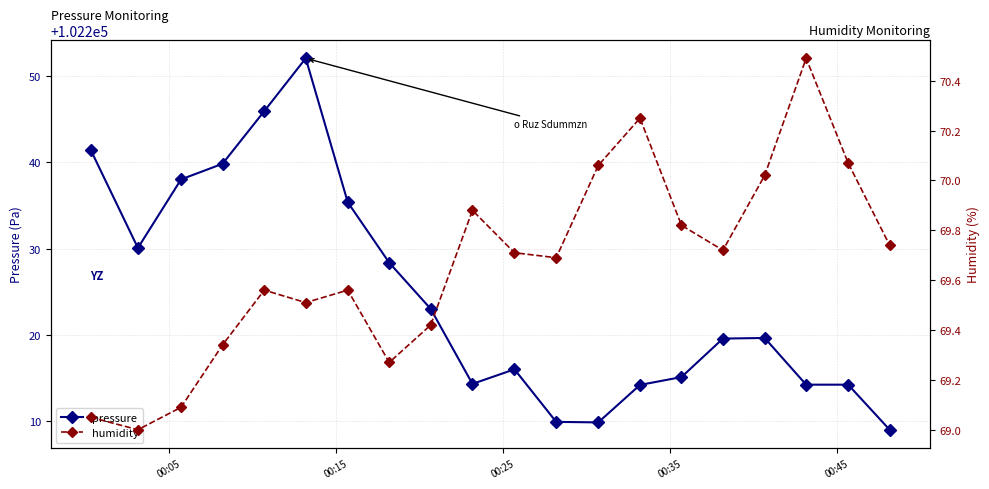

What is the minimum value for pressure?

102209.0